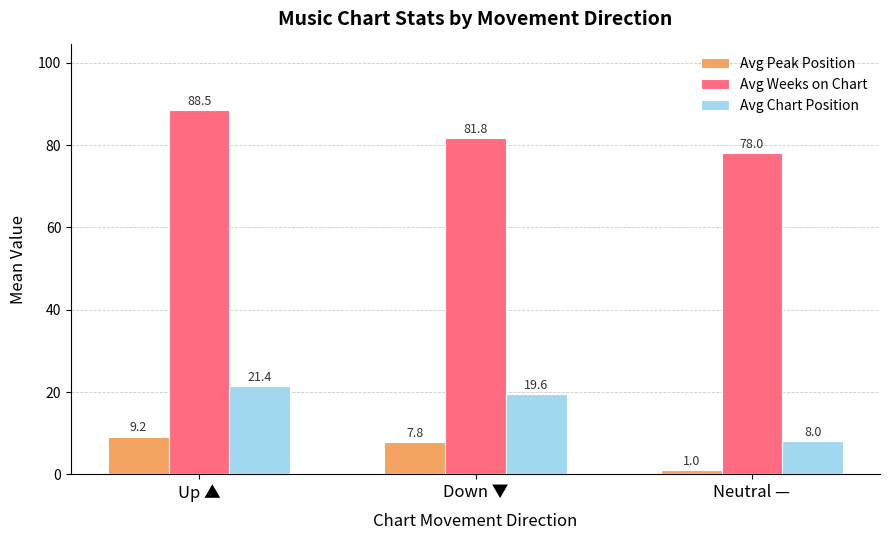

What is the label of the 2nd bar from the left?

Down ▼